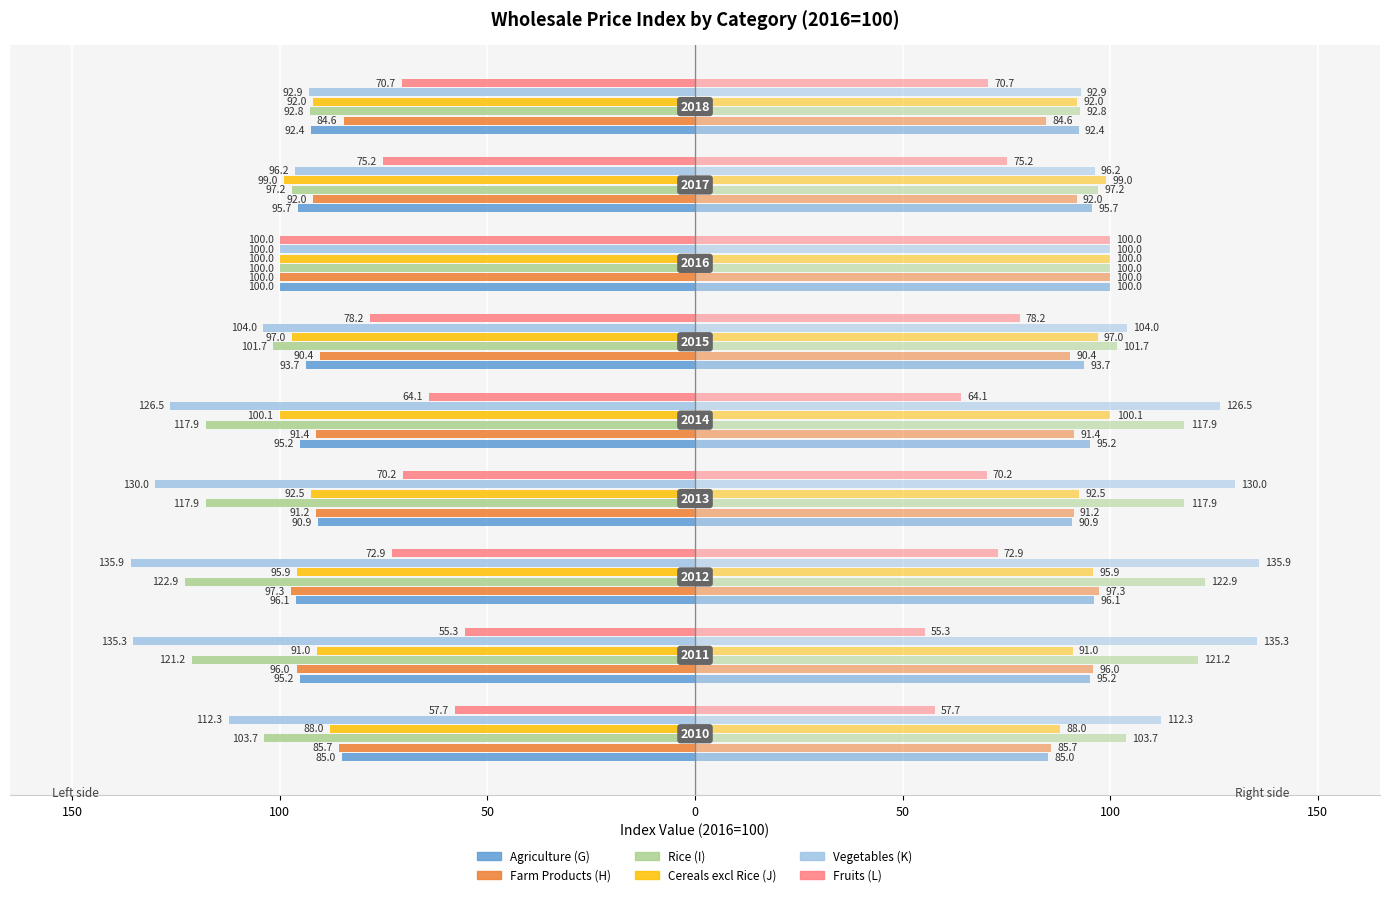

How many bars are there in total?

54